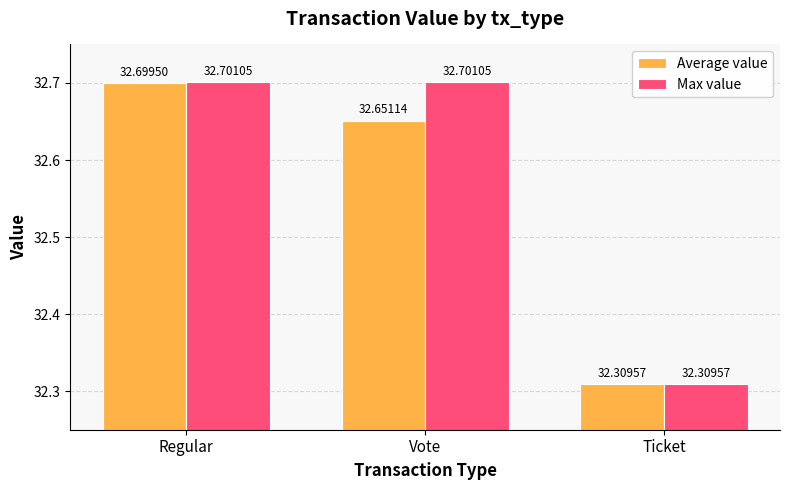

Reading right to left, transcribe all the data shown in this chart.

Average value: Ticket=32.3	Vote=32.7	Regular=32.7
Max value: Ticket=32.3	Vote=32.7	Regular=32.7